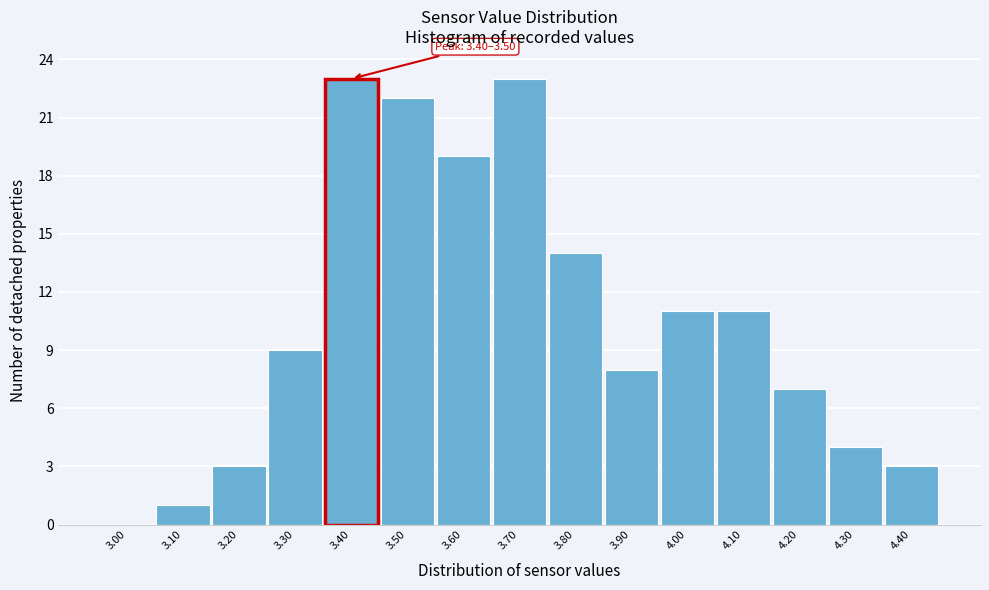

Reading left to right, transcribe all the data shown in this chart.

3.00=0	3.10=1	3.20=3	3.30=9	3.40=23	3.50=22	3.60=19	3.70=23	3.80=14	3.90=8	4.00=11	4.10=11	4.20=7	4.30=4	4.40=3